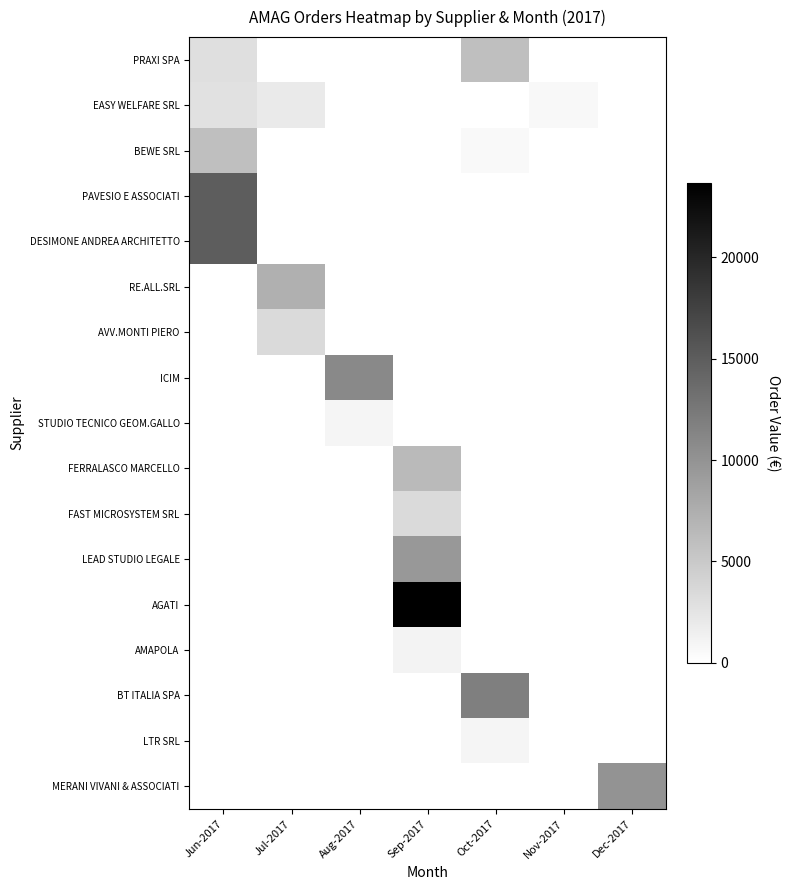

Count the number of categories in the chart.

7